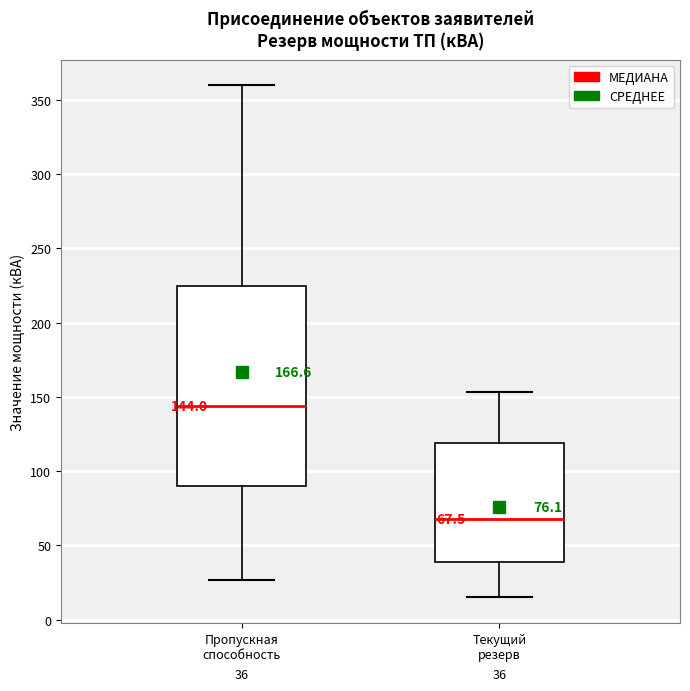

Which box has the highest median line?

Пропускная способность